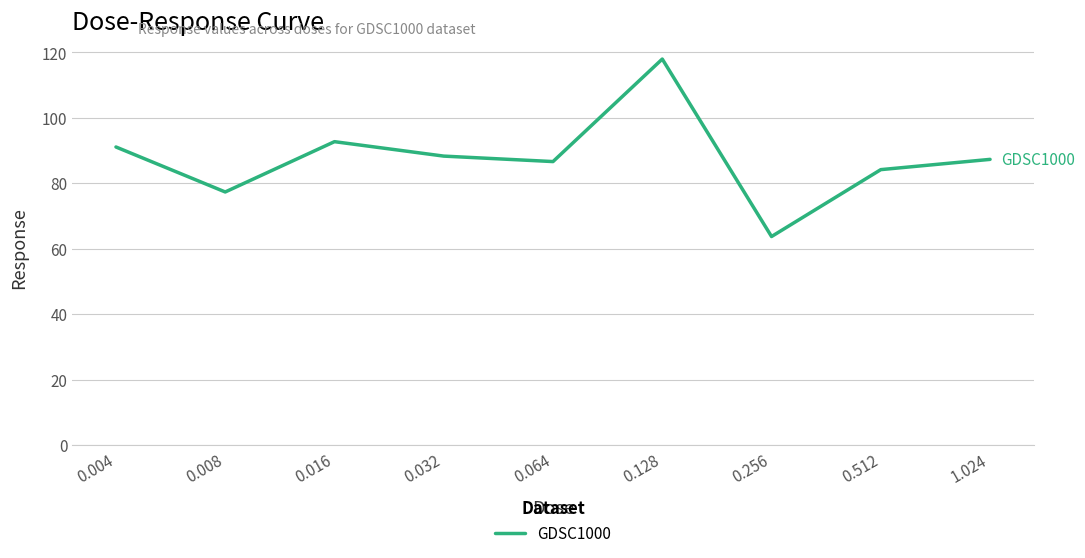

What is the difference between the maximum and minimum values?

54.2